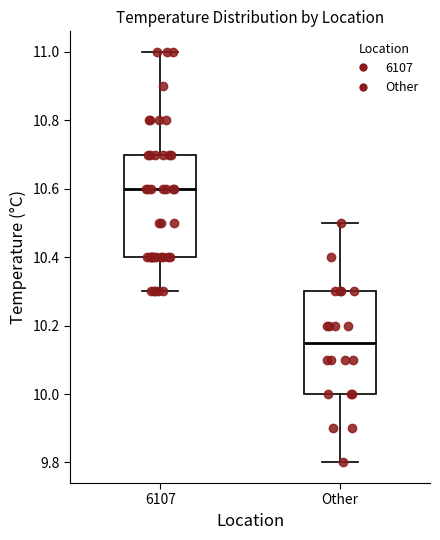

Reading left to right, transcribe this box plot: for each box, give where its median line is, the range the box spans, and where its two whiskers end, as read against the y-axis. The values are not printed on the chart, so give them approximately, as read against the axis.

6107: median 10.60, box 10.40 to 10.70, whiskers 10.30 to 11.00
Other: median 10.16, box 10.00 to 10.30, whiskers 9.80 to 10.50